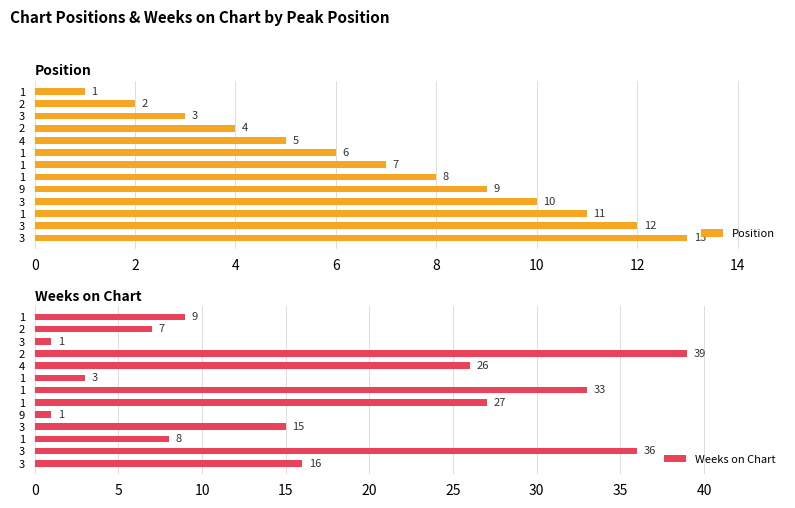

How many data points in Weeks on Chart are above 15?

6